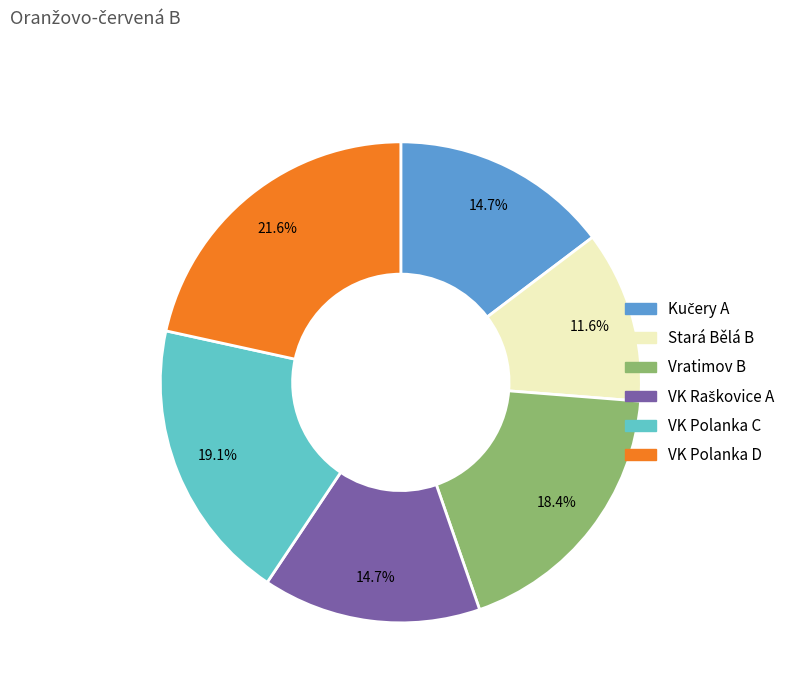

Combined, what portion of the pie is Stará Bělá B and Vratimov B?

30.0%